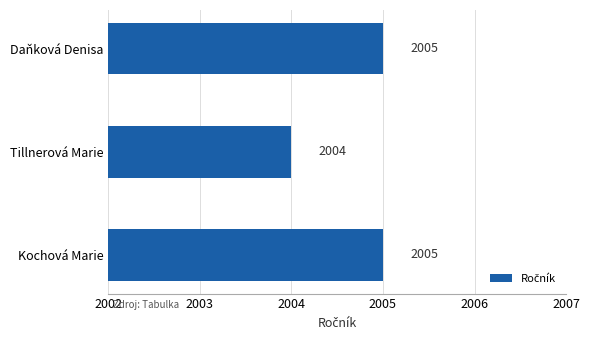

Reading top to bottom, what are all the values shown in this chart?

Daňková Denisa=2005	Tillnerová Marie=2004	Kochová Marie=2005